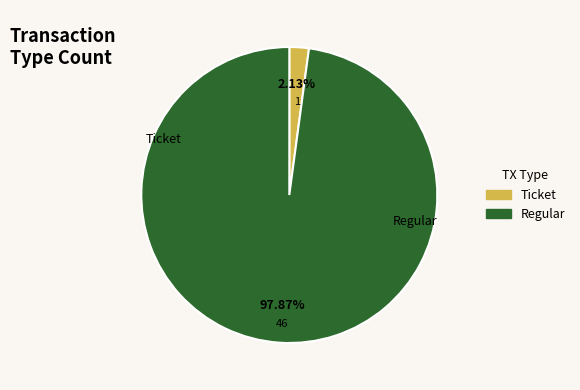

Which slice is the largest?

Regular